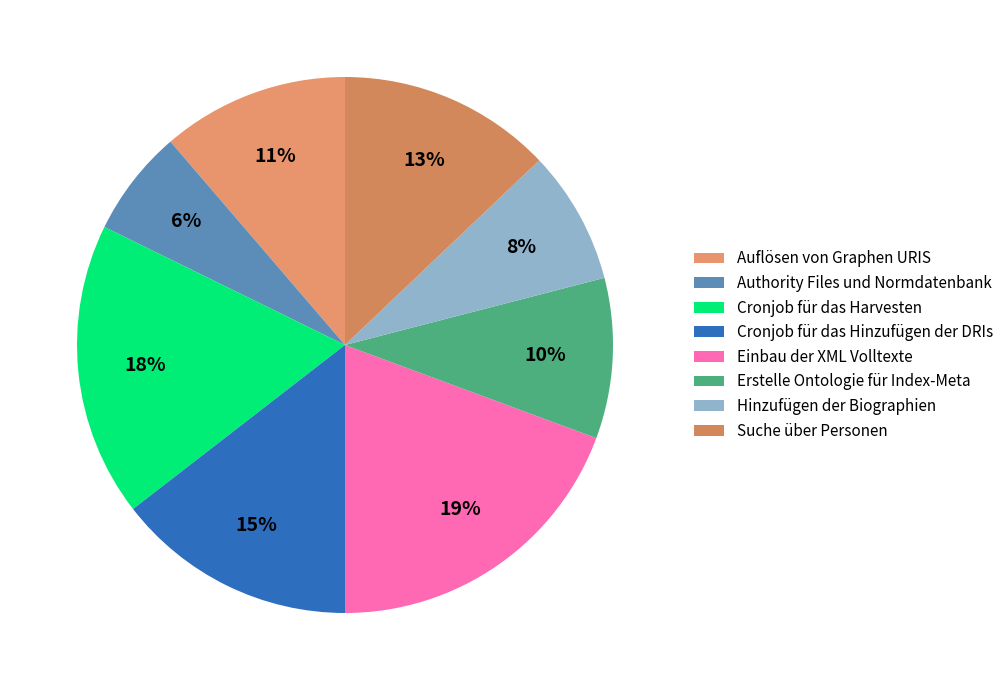

To the nearest percent, what portion does Cronjob für das Hinzufügen der DRIs represent?

15%